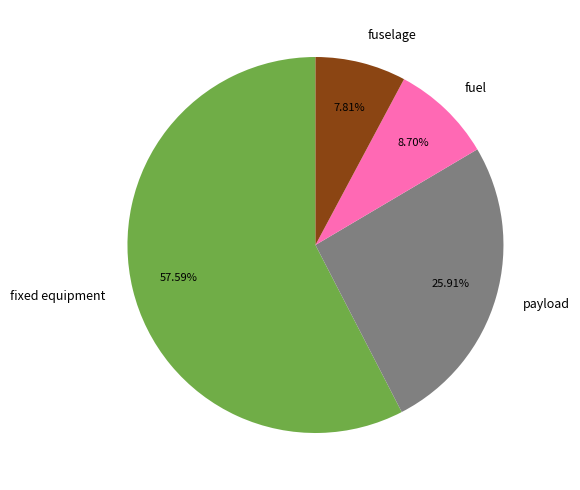

Rank the categories by value from highest to lowest.

fixed equipment, payload, fuel, fuselage